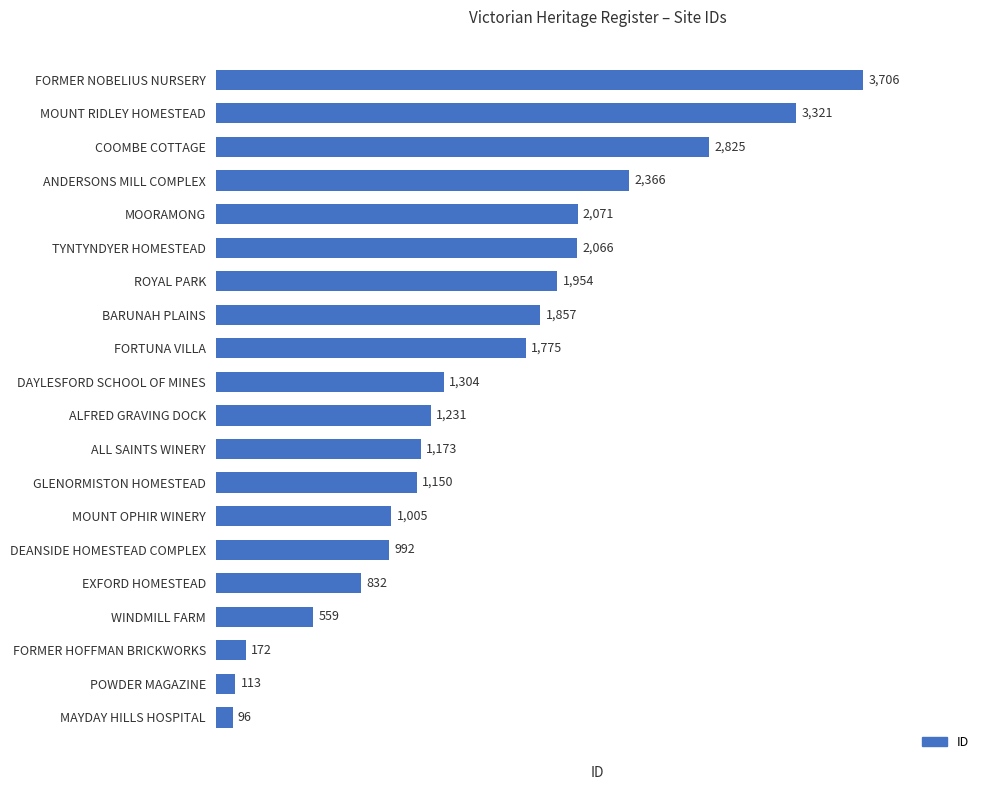

Where is the data nearest to the value 1901?

BARUNAH PLAINS